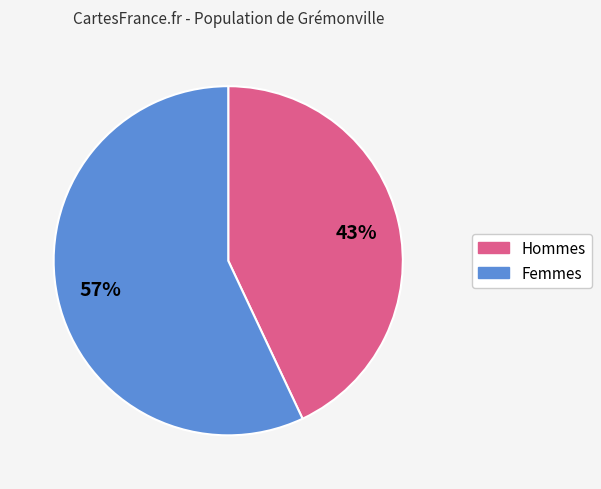

Is there a majority slice in this chart?

Yes